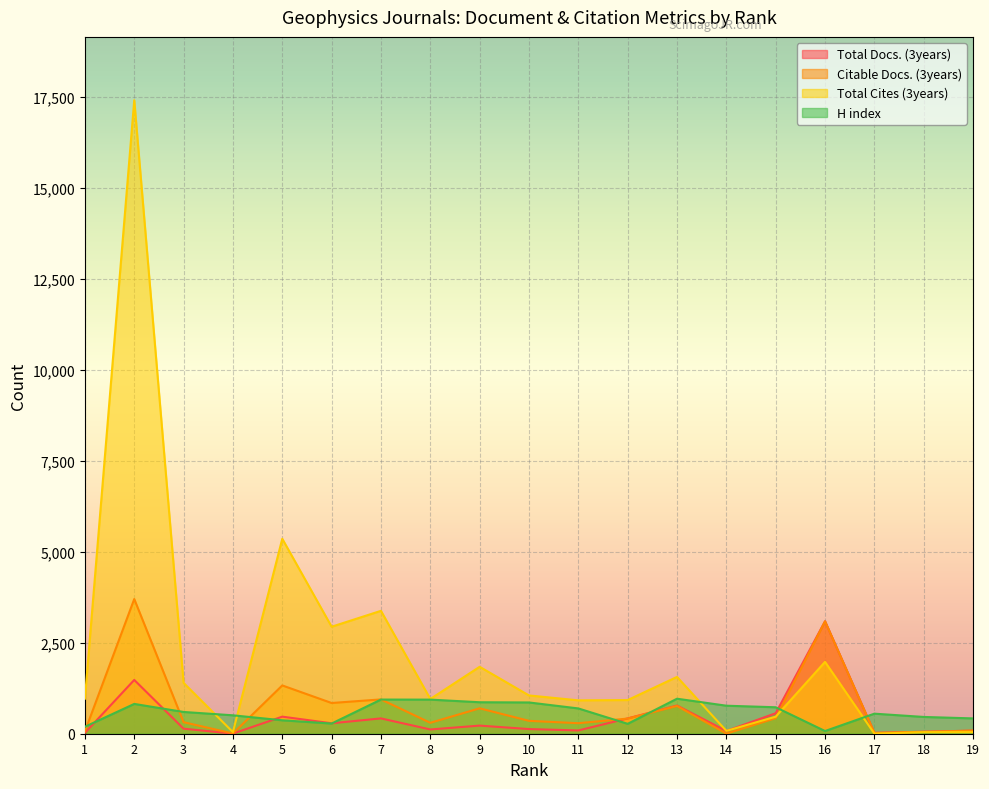

What is the sum of all H index values?

11296